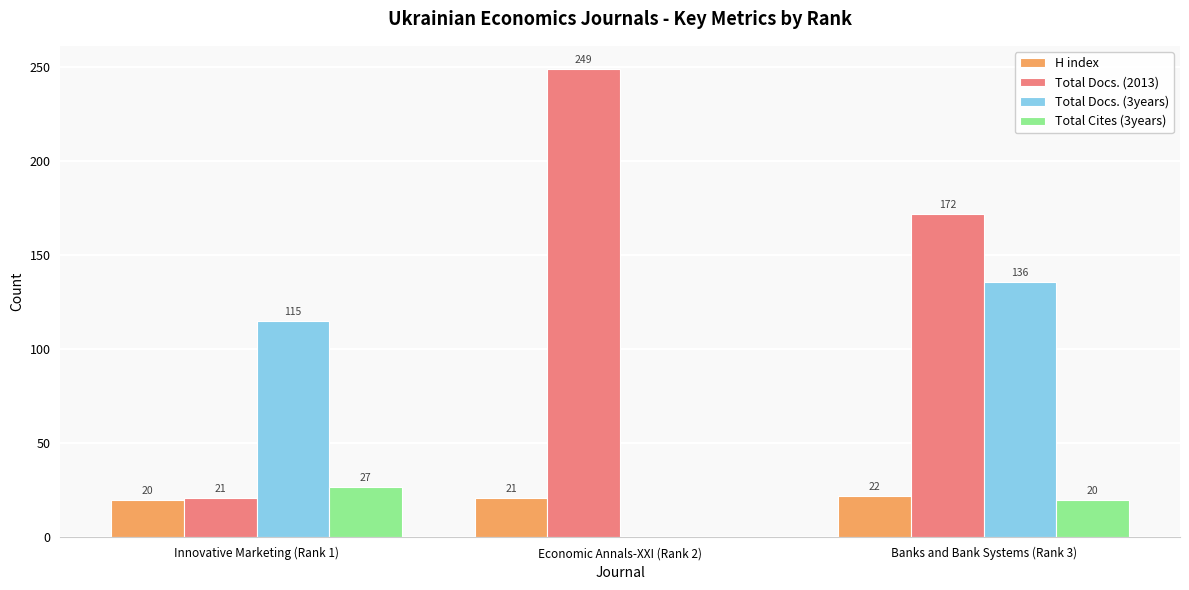

The Total Docs. (2013) series shows 21 at Innovative Marketing (Rank 1). True or false?

True